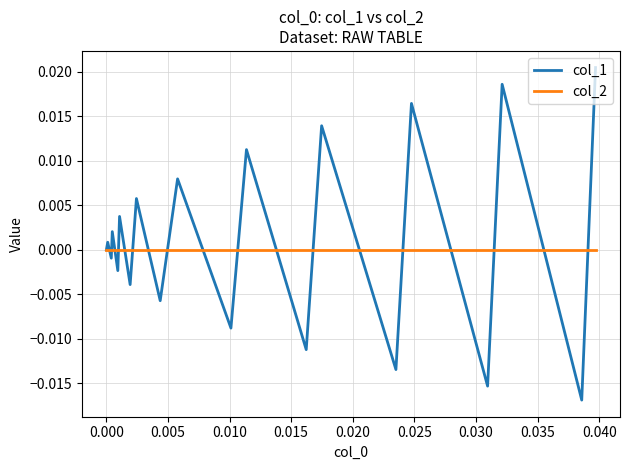

List the series in order of their peak value, highest first.

col_1, col_2